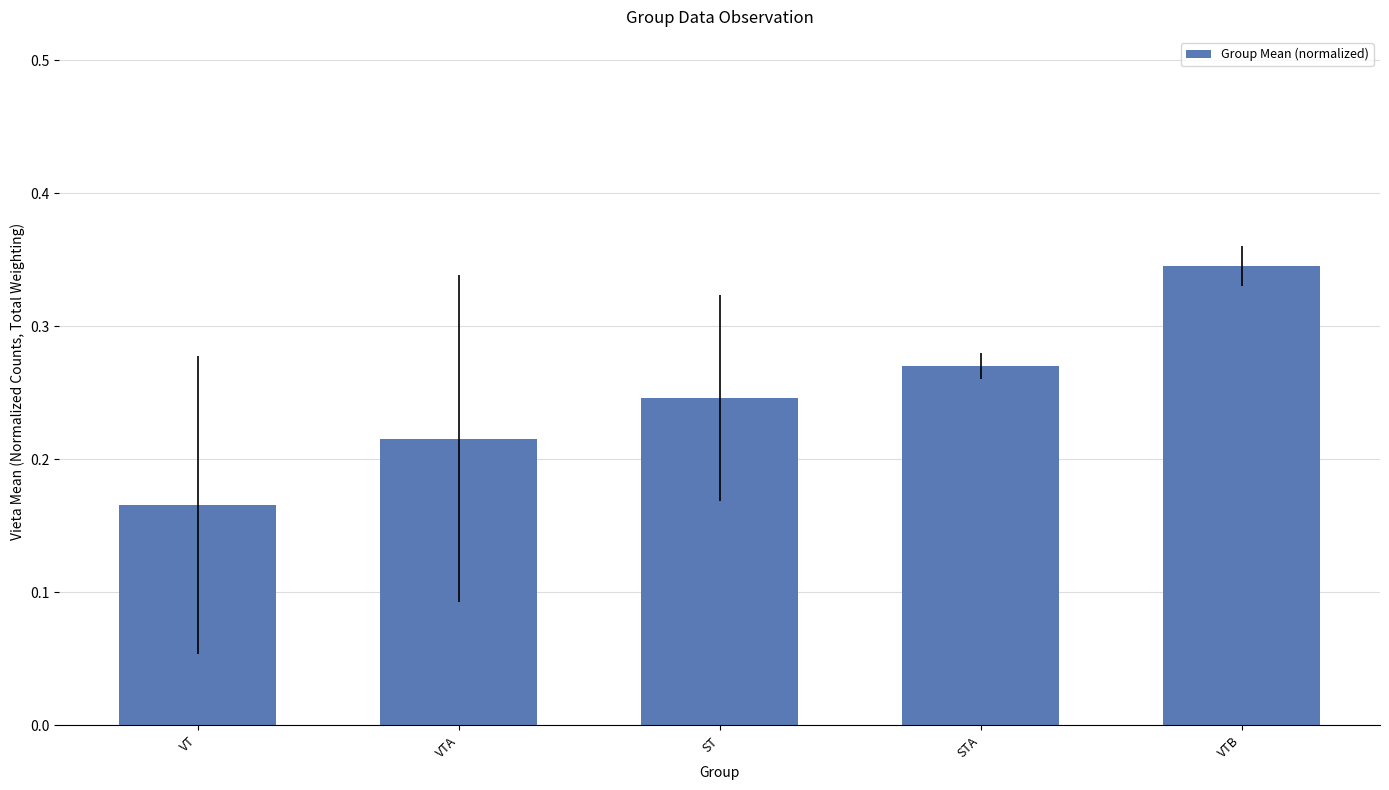

What is the label of the 5th bar from the left?

VTB